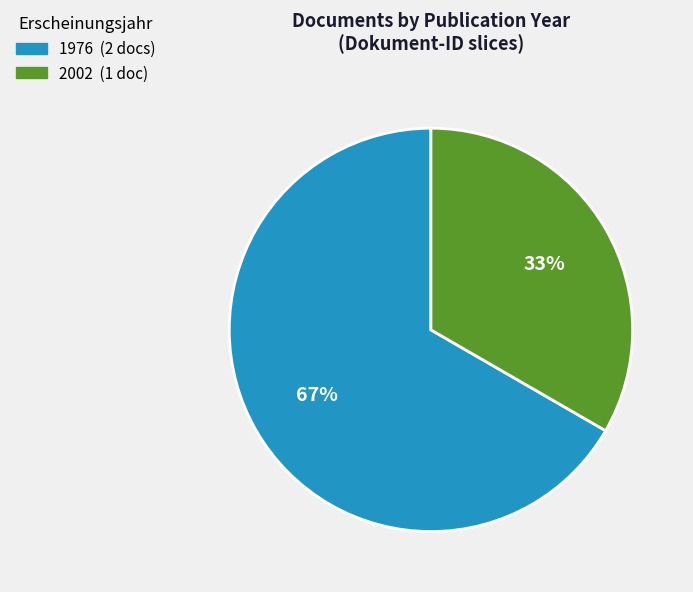

Count the number of slices in the pie.

2